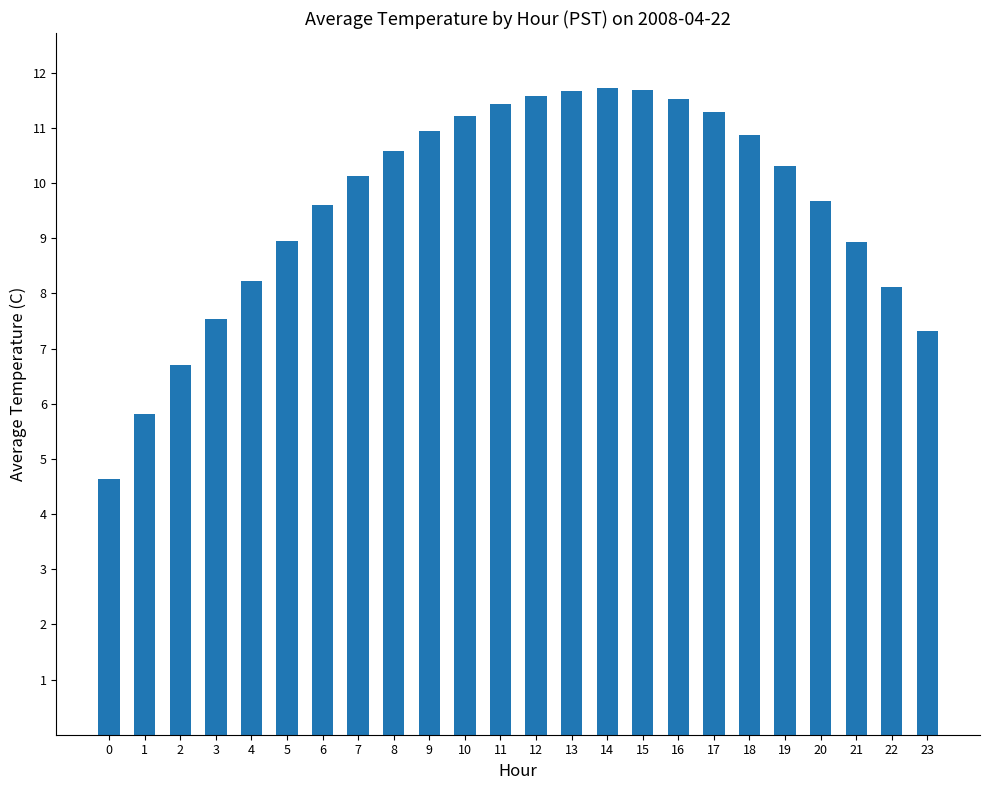

What is the minimum value shown in the chart?

4.6